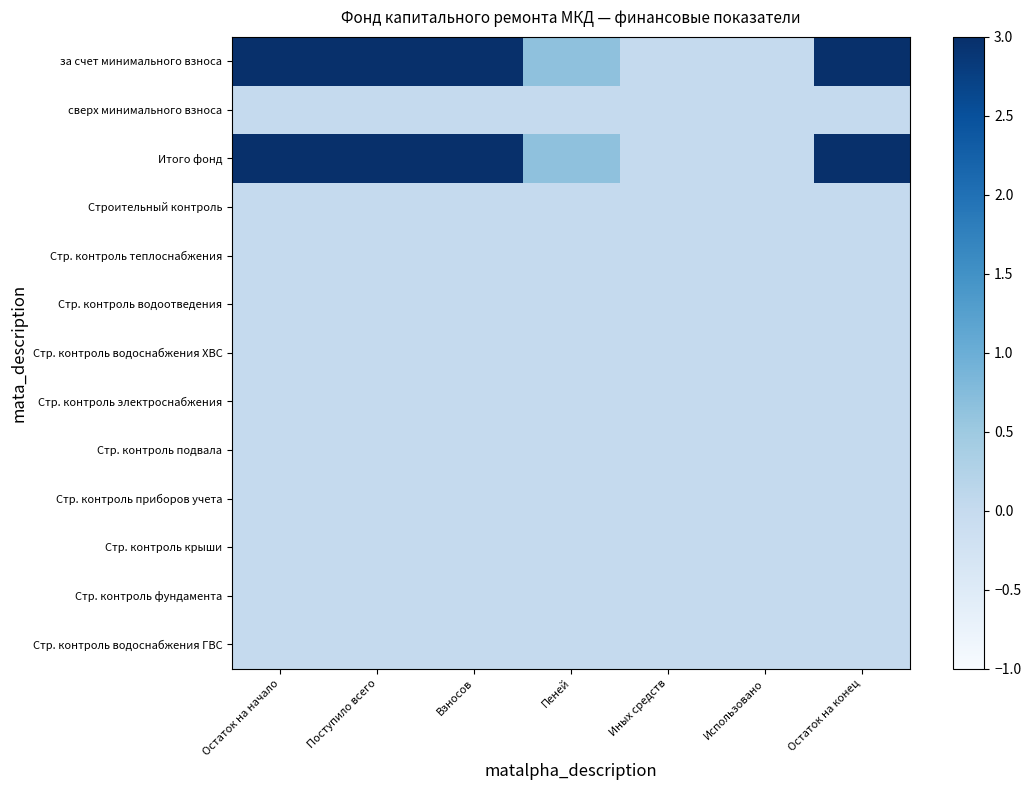

Reading left to right, transcribe all the data shown in this chart.

за счет минимального взноса: Остаток на начало=6.9	Поступило всего=4.3	Взносов=4.3	Пеней=0.6	Иных средств=0.0	Использовано=0.0	Остаток на конец=6.9
сверх минимального взноса: Остаток на начало=0.0	Поступило всего=0.0	Взносов=0.0	Пеней=0.0	Иных средств=0.0	Использовано=0.0	Остаток на конец=0.0
Итого фонд: Остаток на начало=6.9	Поступило всего=4.3	Взносов=4.3	Пеней=0.6	Иных средств=0.0	Использовано=0.0	Остаток на конец=6.9
Строительный контроль: Остаток на начало=0.0	Поступило всего=0.0	Взносов=0.0	Пеней=0.0	Иных средств=0.0	Использовано=0.0	Остаток на конец=0.0
Стр. контроль теплоснабжения: Остаток на начало=0.0	Поступило всего=0.0	Взносов=0.0	Пеней=0.0	Иных средств=0.0	Использовано=0.0	Остаток на конец=0.0
Стр. контроль водоотведения: Остаток на начало=0.0	Поступило всего=0.0	Взносов=0.0	Пеней=0.0	Иных средств=0.0	Использовано=0.0	Остаток на конец=0.0
Стр. контроль водоснабжения ХВС: Остаток на начало=0.0	Поступило всего=0.0	Взносов=0.0	Пеней=0.0	Иных средств=0.0	Использовано=0.0	Остаток на конец=0.0
Стр. контроль электроснабжения: Остаток на начало=0.0	Поступило всего=0.0	Взносов=0.0	Пеней=0.0	Иных средств=0.0	Использовано=0.0	Остаток на конец=0.0
Стр. контроль подвала: Остаток на начало=0.0	Поступило всего=0.0	Взносов=0.0	Пеней=0.0	Иных средств=0.0	Использовано=0.0	Остаток на конец=0.0
Стр. контроль приборов учета: Остаток на начало=0.0	Поступило всего=0.0	Взносов=0.0	Пеней=0.0	Иных средств=0.0	Использовано=0.0	Остаток на конец=0.0
Стр. контроль крыши: Остаток на начало=0.0	Поступило всего=0.0	Взносов=0.0	Пеней=0.0	Иных средств=0.0	Использовано=0.0	Остаток на конец=0.0
Стр. контроль фундамента: Остаток на начало=0.0	Поступило всего=0.0	Взносов=0.0	Пеней=0.0	Иных средств=0.0	Использовано=0.0	Остаток на конец=0.0
Стр. контроль водоснабжения ГВС: Остаток на начало=0.0	Поступило всего=0.0	Взносов=0.0	Пеней=0.0	Иных средств=0.0	Использовано=0.0	Остаток на конец=0.0